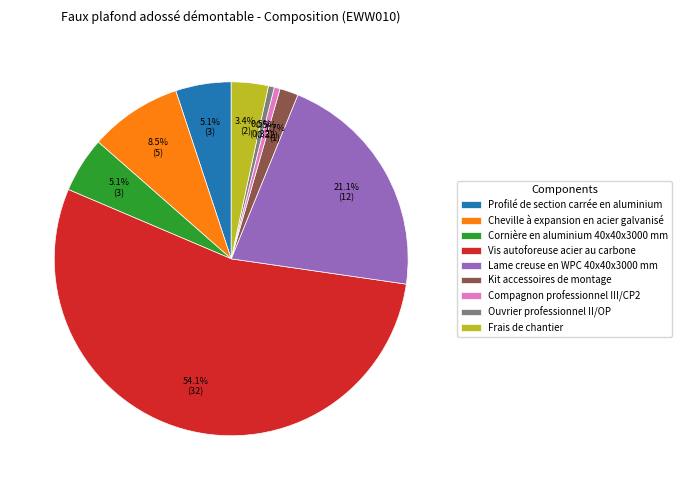

What percentage do Kit accessoires de montage and Profilé de section carrée en aluminium together represent?

6.8%